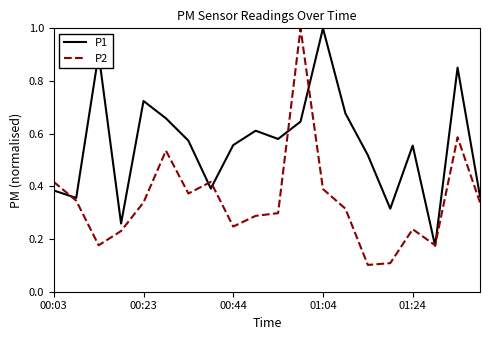

What is the greatest value displayed?

1.0